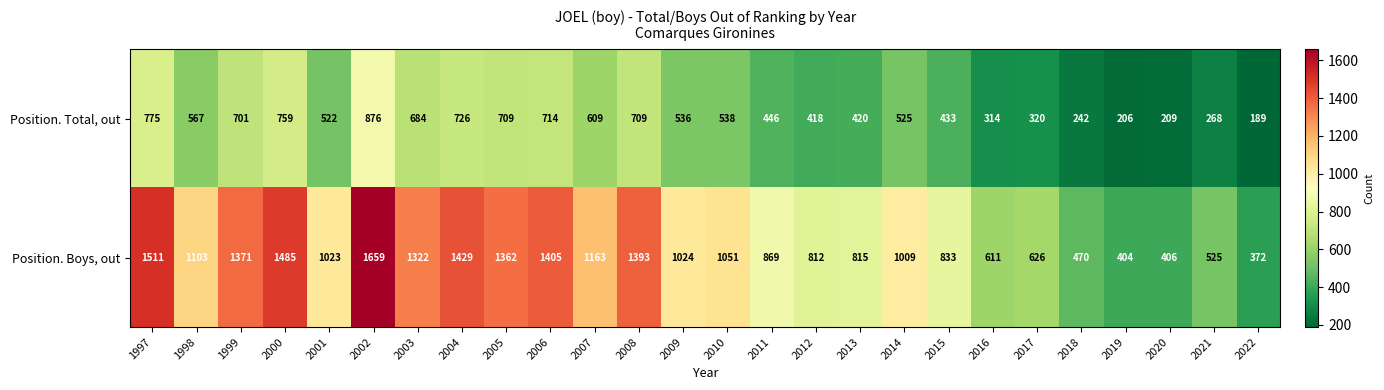

Where is Position. Boys, out nearest to the value 1015?

2014